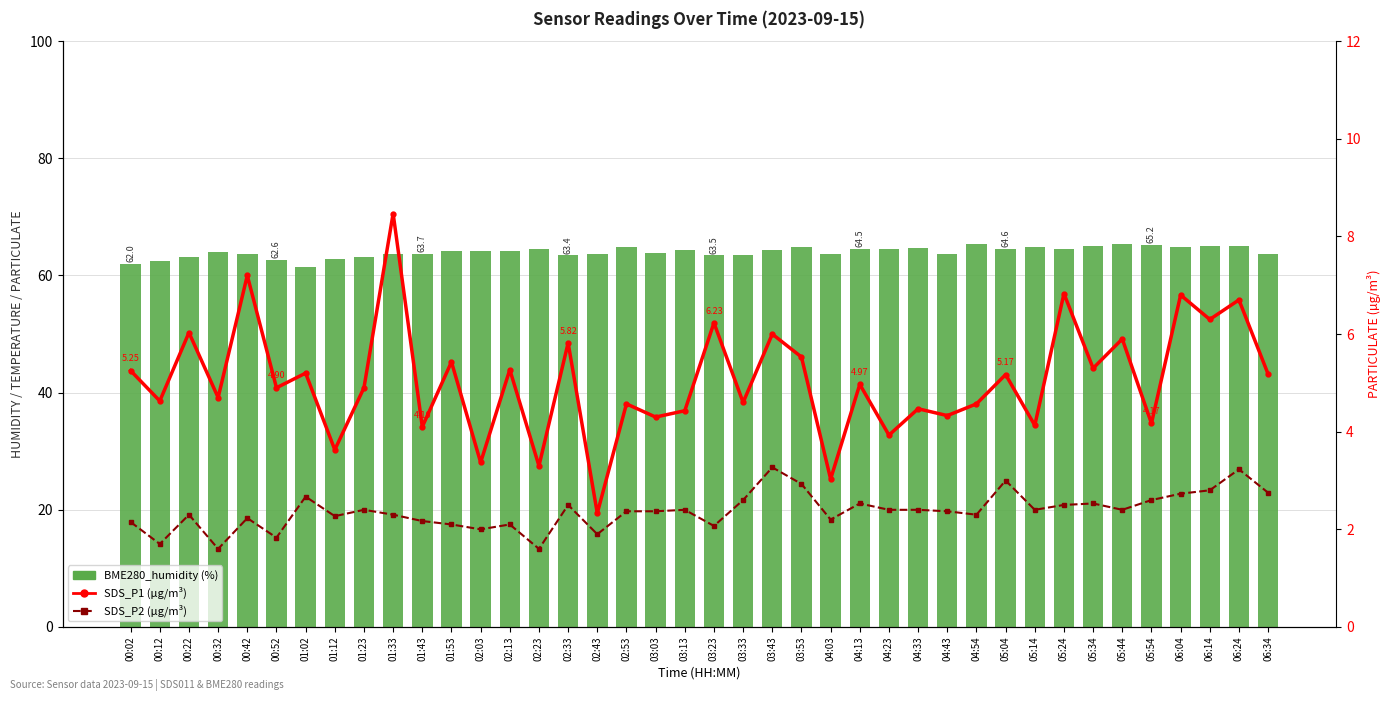

Does the chart contain any negative values?

No